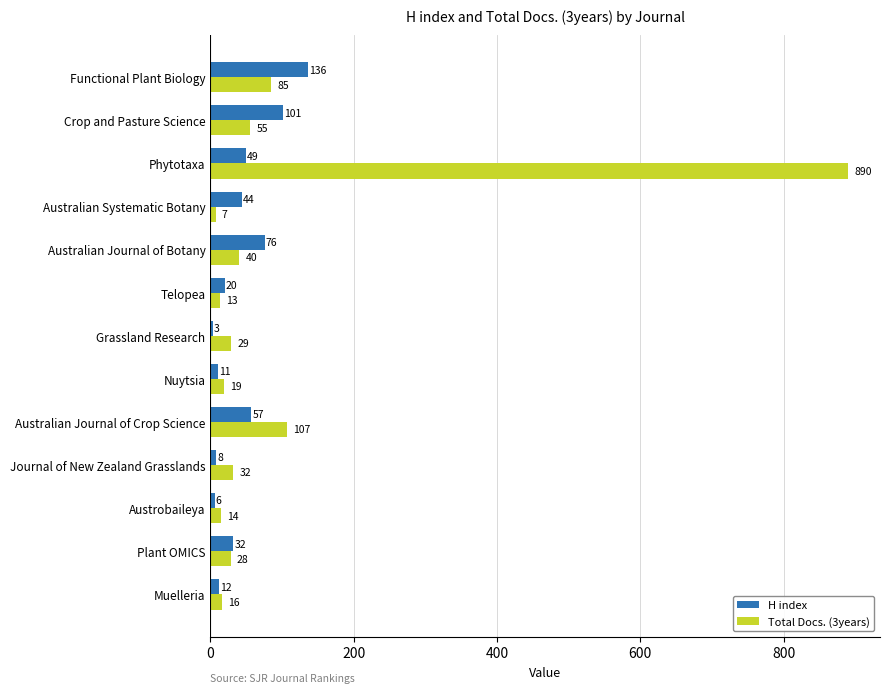

Rank the categories by H index value from highest to lowest.

Functional Plant Biology, Crop and Pasture Science, Australian Journal of Botany, Australian Journal of Crop Science, Phytotaxa, Australian Systematic Botany, Plant OMICS, Telopea, Muelleria, Nuytsia, Journal of New Zealand Grasslands, Austrobaileya, Grassland Research